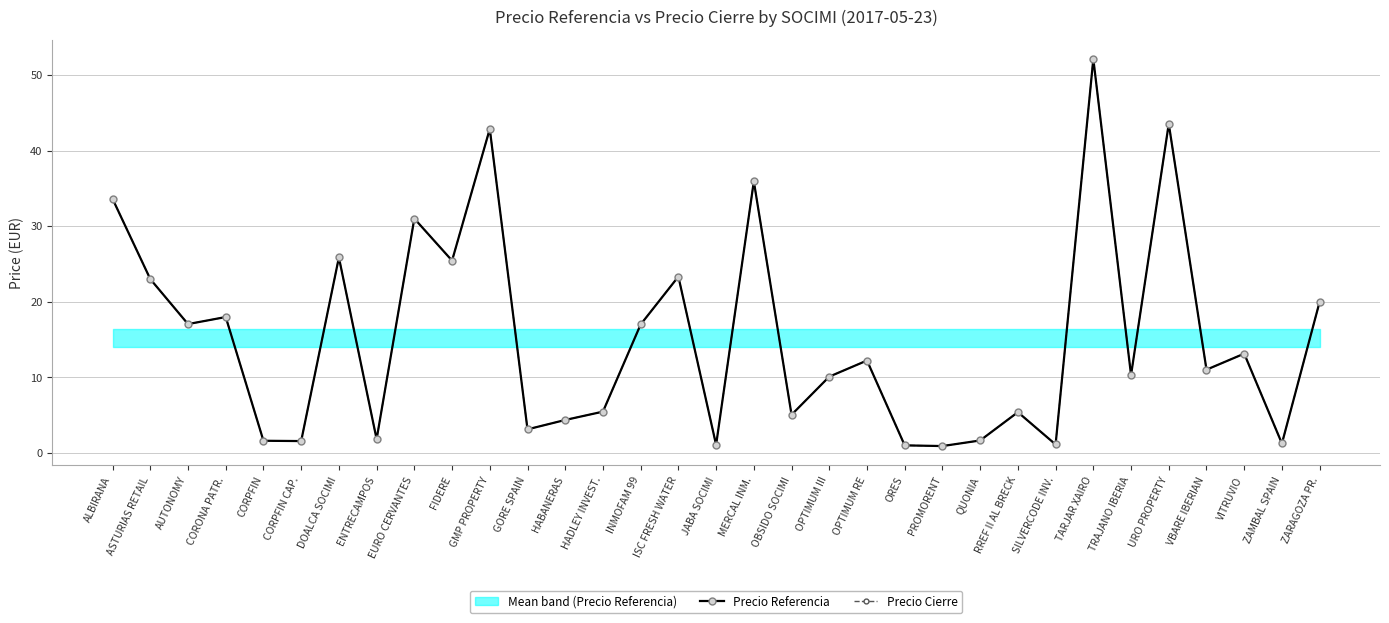

Where does the Precio Cierre series first go above 11?

ALBIRANA